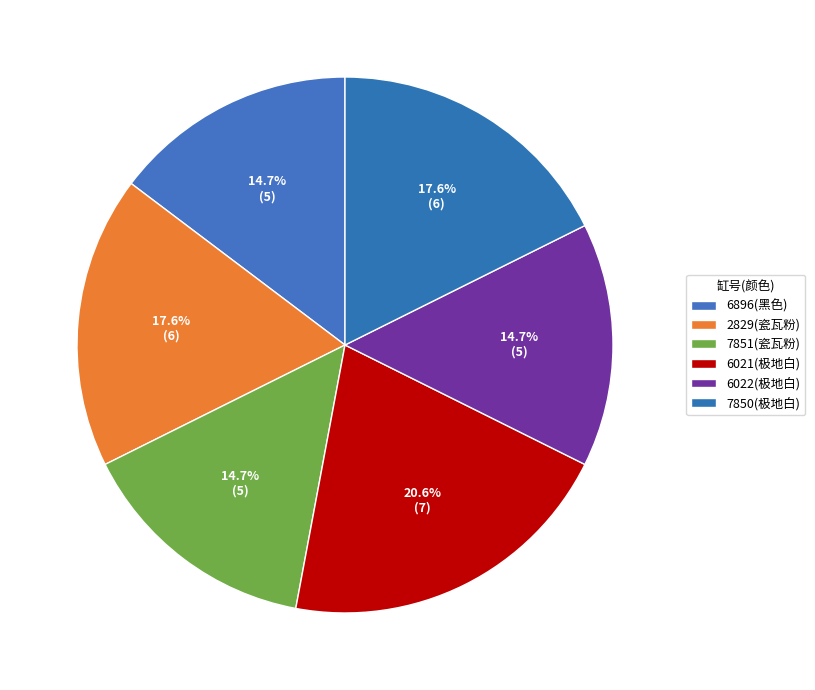

Which category has the smallest portion of the pie?

6896(黑色)